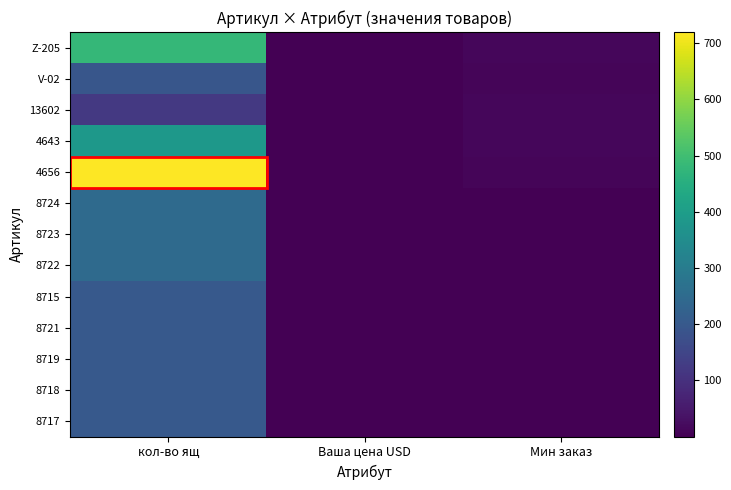

Reading left to right, what are all the values shown in this chart?

Z-205: кол-во ящ=480.0	Ваша цена USD=0.3	Мин заказ=12.0
V-02: кол-во ящ=192.0	Ваша цена USD=0.4	Мин заказ=10.0
13602: кол-во ящ=120.0	Ваша цена USD=0.5	Мин заказ=12.0
4643: кол-во ящ=384.0	Ваша цена USD=0.4	Мин заказ=12.0
4656: кол-во ящ=720.0	Ваша цена USD=0.3	Мин заказ=10.0
8724: кол-во ящ=250.0	Ваша цена USD=0.2	Мин заказ=1.0
8723: кол-во ящ=250.0	Ваша цена USD=0.2	Мин заказ=1.0
8722: кол-во ящ=250.0	Ваша цена USD=0.2	Мин заказ=1.0
8715: кол-во ящ=200.0	Ваша цена USD=0.3	Мин заказ=1.0
8721: кол-во ящ=200.0	Ваша цена USD=0.3	Мин заказ=1.0
8719: кол-во ящ=200.0	Ваша цена USD=0.5	Мин заказ=1.0
8718: кол-во ящ=200.0	Ваша цена USD=0.5	Мин заказ=1.0
8717: кол-во ящ=200.0	Ваша цена USD=0.5	Мин заказ=1.0